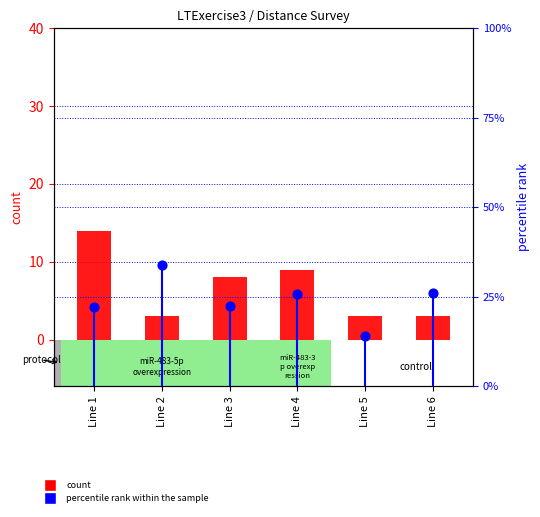

Which series has the largest total across all categories?

percentile rank within the sample